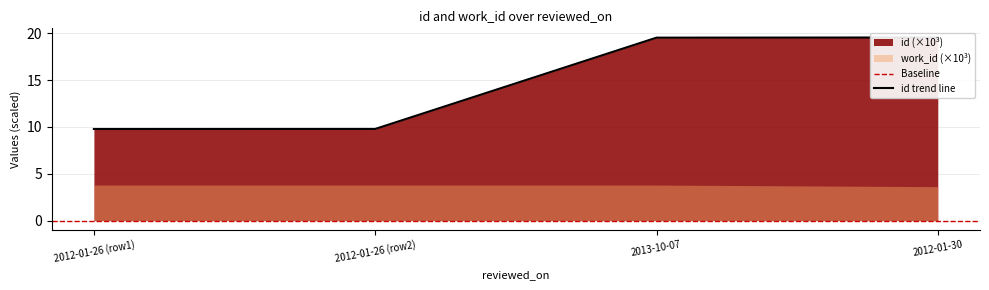

At which label is the value closest to 14?

2012-01-26 (row2)